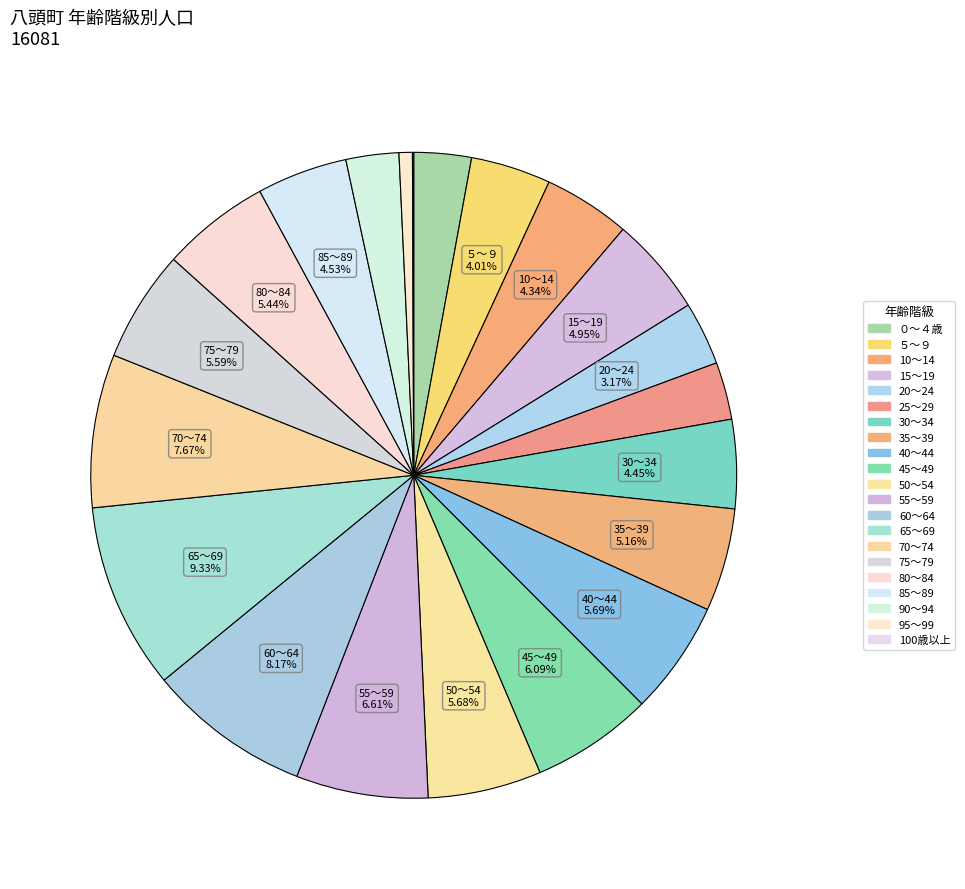

What is the total percentage of 60～64 and ０～４歳?

11.0%